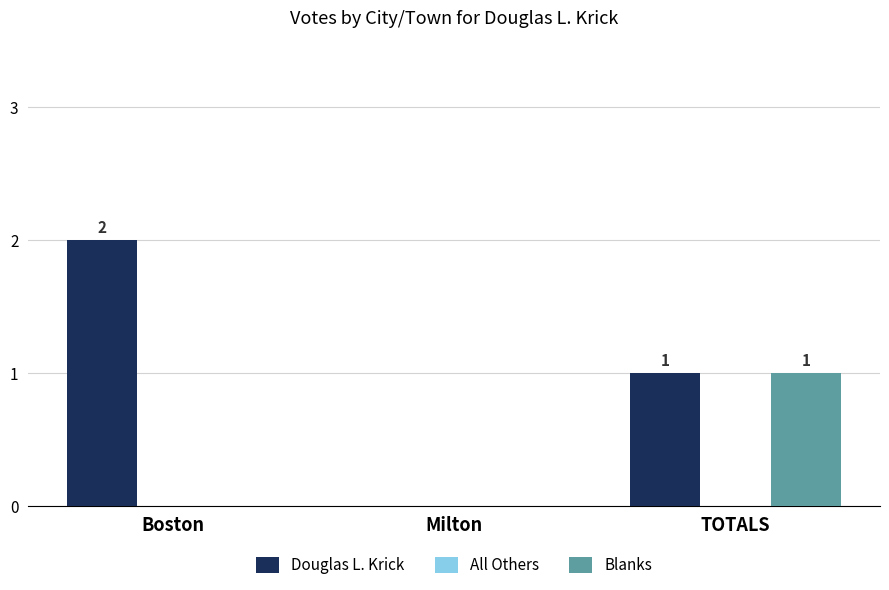

Reading left to right, what are all the values shown in this chart?

Douglas L. Krick: Boston=2	Milton=0	TOTALS=1
Blanks: Boston=0	Milton=0	TOTALS=1